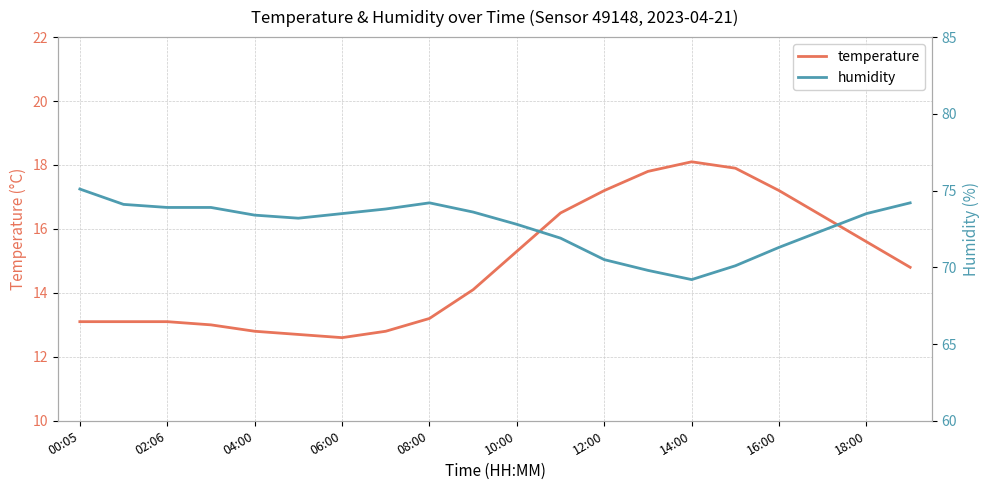

Is it true that temperature equals 4.2 at 14:00?

False